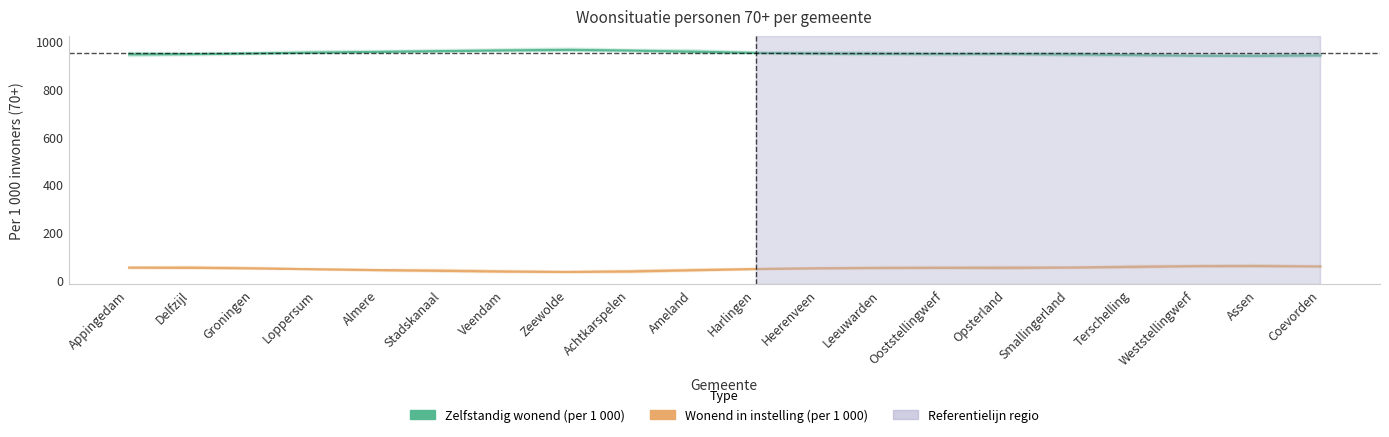

What is the total value across all series at Smallingerland?

1000